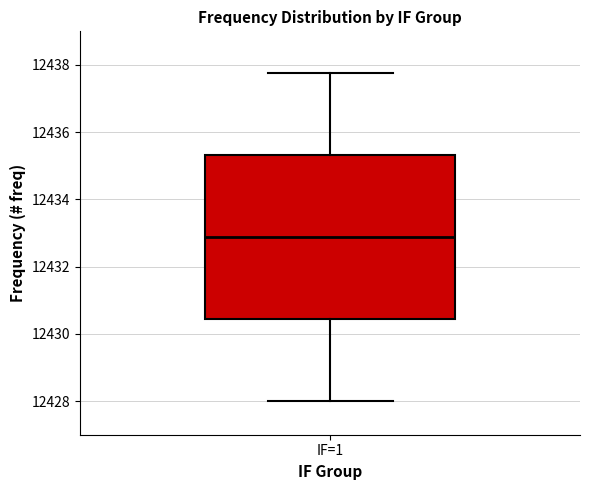

Where does the upper whisker of the box for IF=1 end on the y-axis? The values are not printed on the chart, so give them approximately, as read against the axis.

12437.8